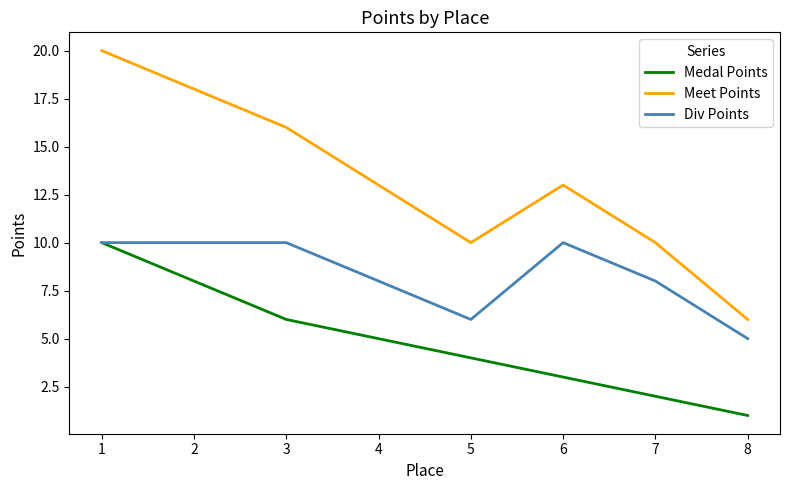

At which category is the sum across all series the highest?

1